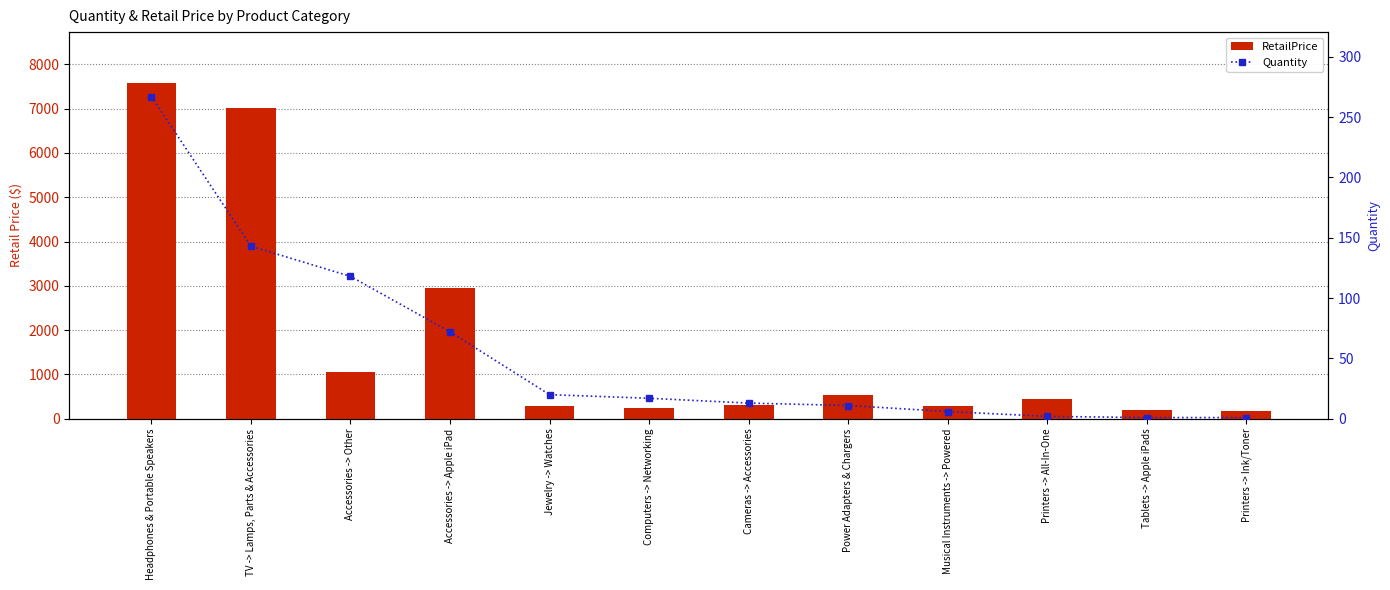

Where is Quantity nearest to the value 134?

TV -> Lamps, Parts & Accessories